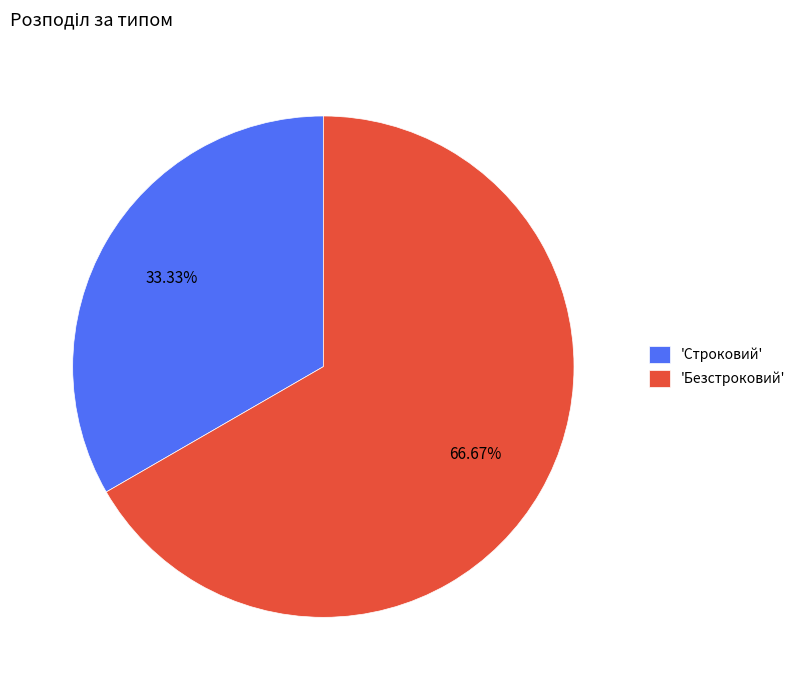

Do 'Строковий' and 'Безстроковий' together represent more than half of the pie?

Yes